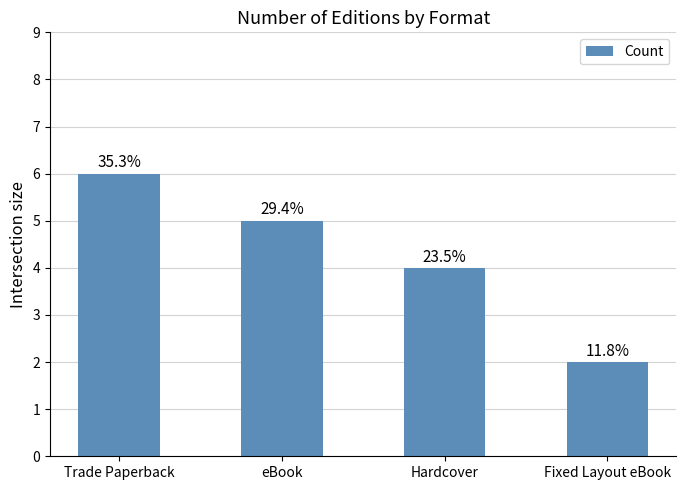

What is the difference between the maximum and minimum values?

4